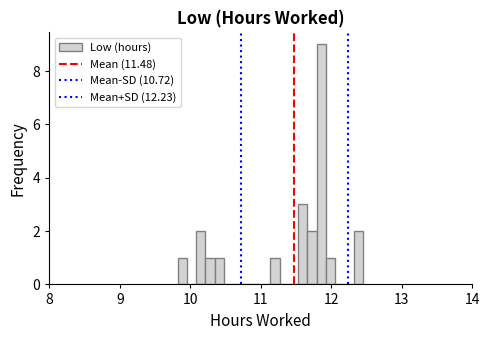

Read against the x-axis, roughly where is the centre of the tallest bar?

11.9